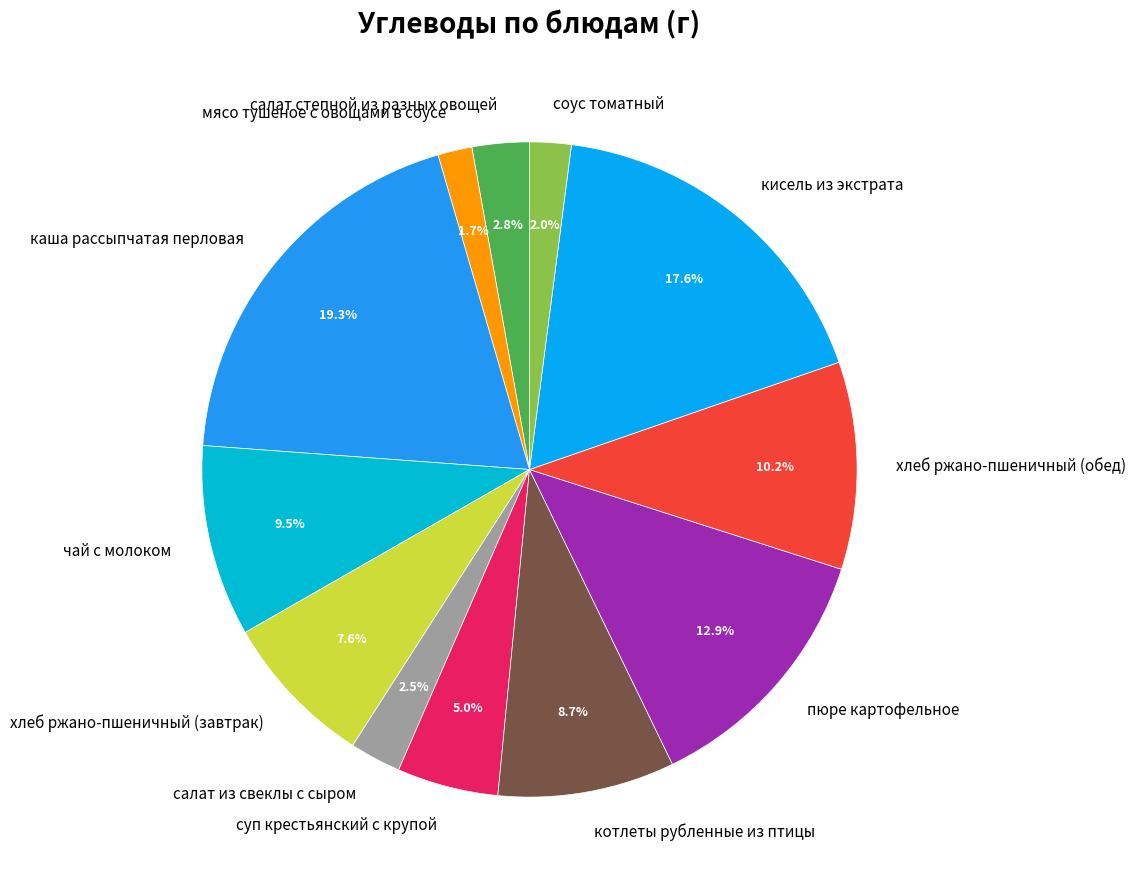

What percentage is NOT represented by хлеб ржано-пшеничный (завтрак)?

92.4%